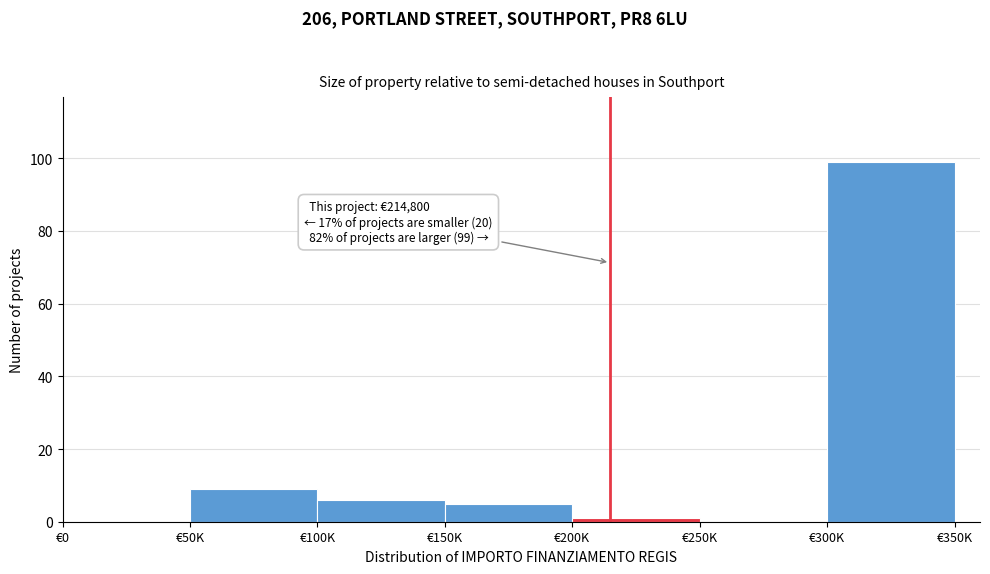

Reading left to right, what are all the values shown in this chart?

€0=0	€50K=9	€100K=6	€150K=5	€200K=1	€250K=0	€300K=99